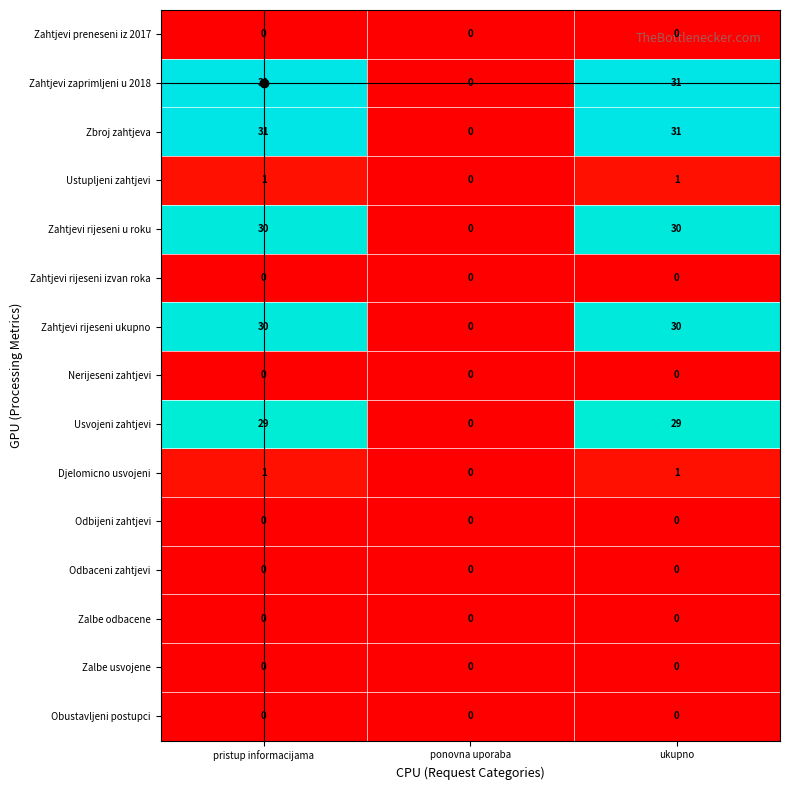

True or false: Odbaceni zahtjevi has a value of 0 at ponovna uporaba.

True